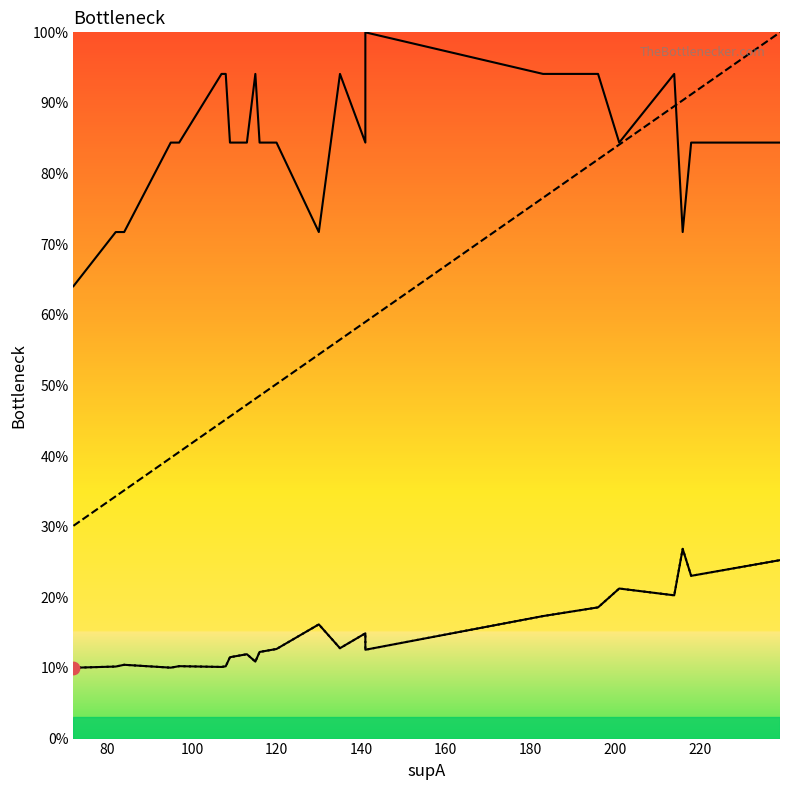

Which series has the widest spread of Y values?

supAB (norm)